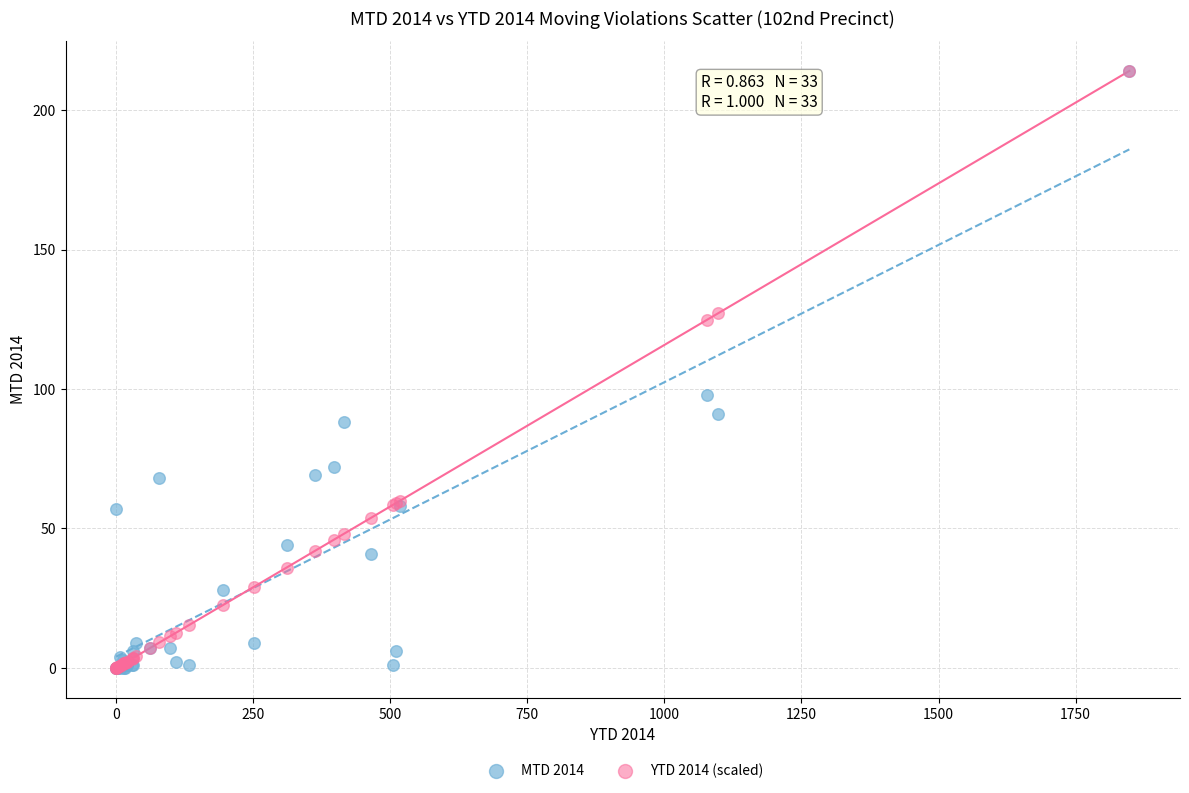

Across all series, what Y value is closest to 107?

98.0